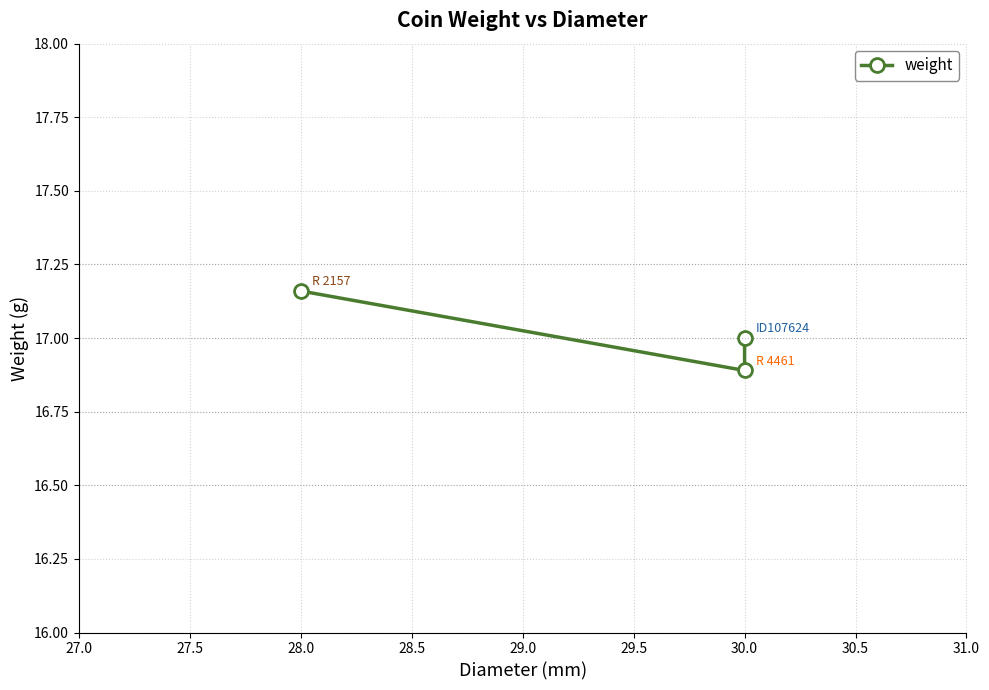

Does the chart have visible grid lines?

Yes